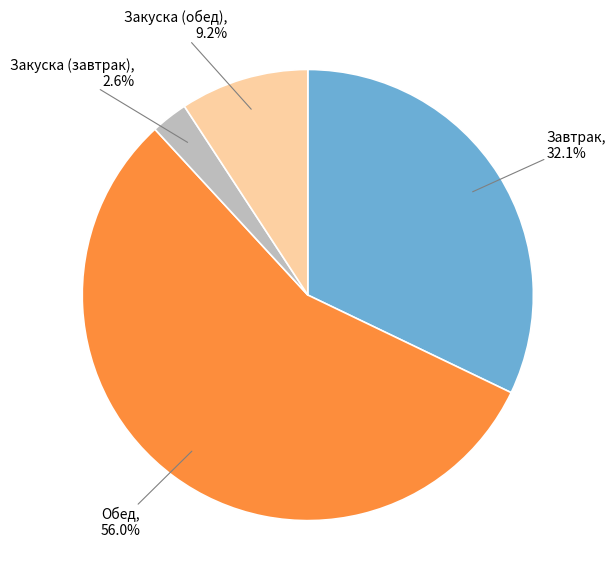

Rank the categories by value from highest to lowest.

Обед, Завтрак, Закуска (обед), Закуска (завтрак)